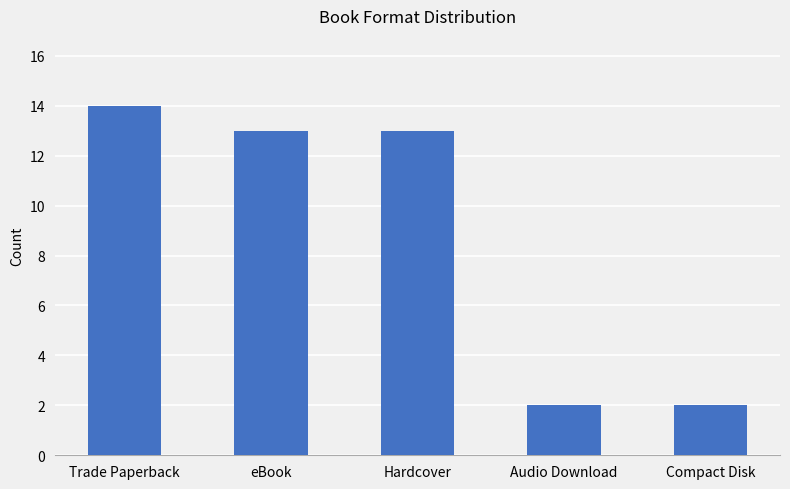

What is the value of the 1st bar from the left?

14